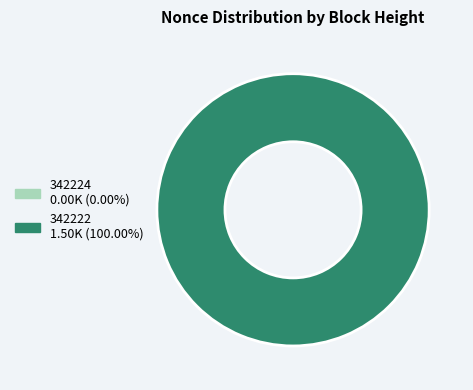

Does any single category account for the majority?

Yes